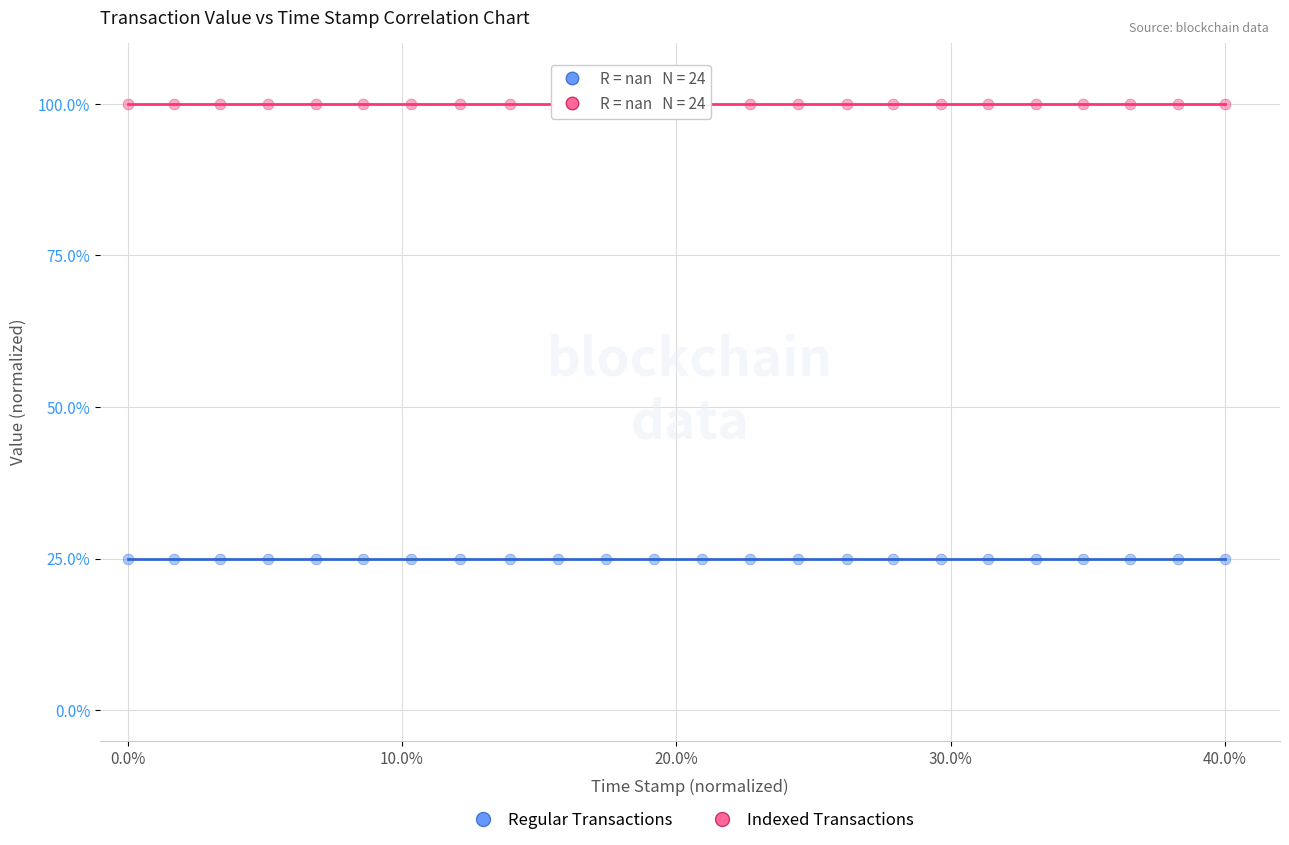

Which series reaches the maximum Y coordinate?

Indexed Transactions